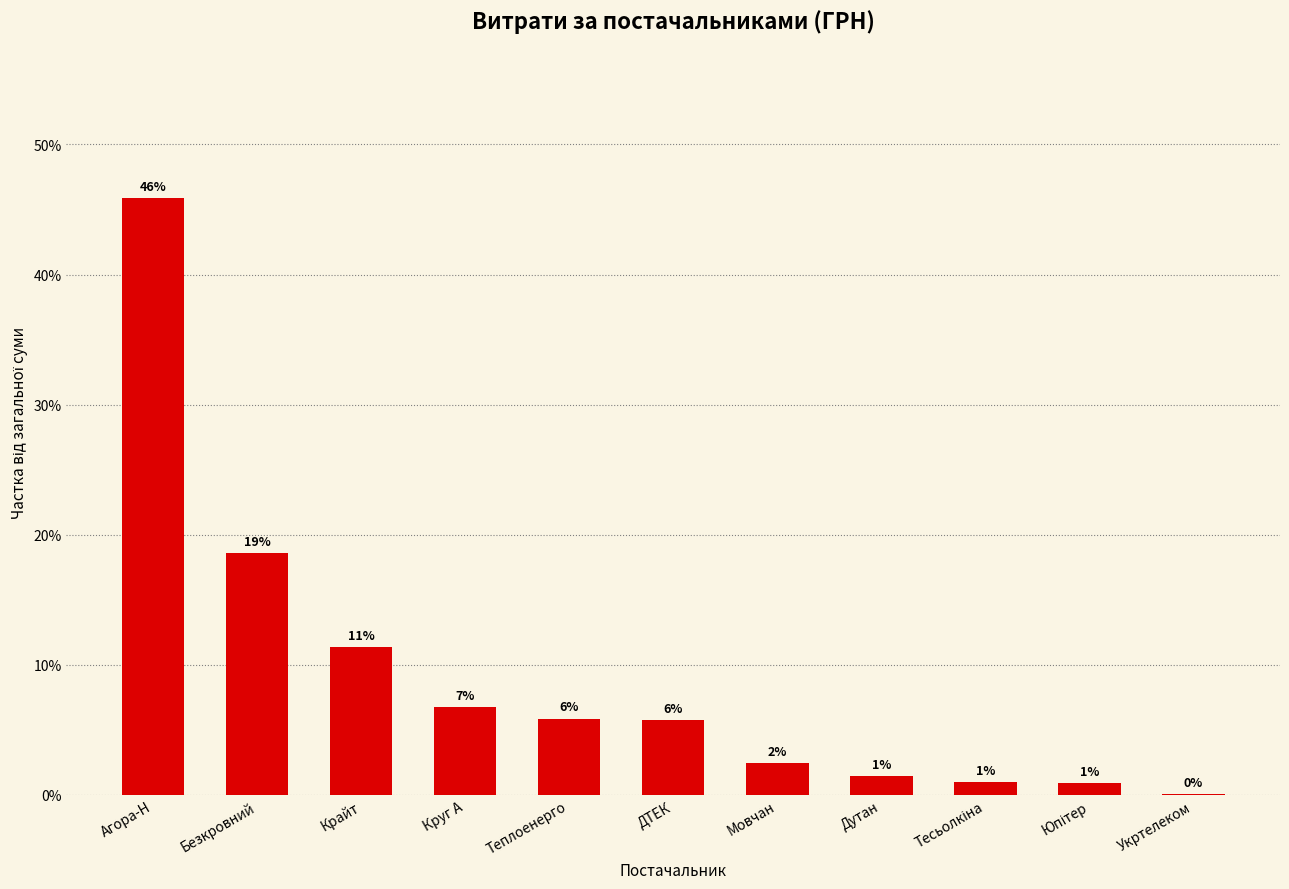

At which category does the chart reach its peak across all series?

Агора-Н